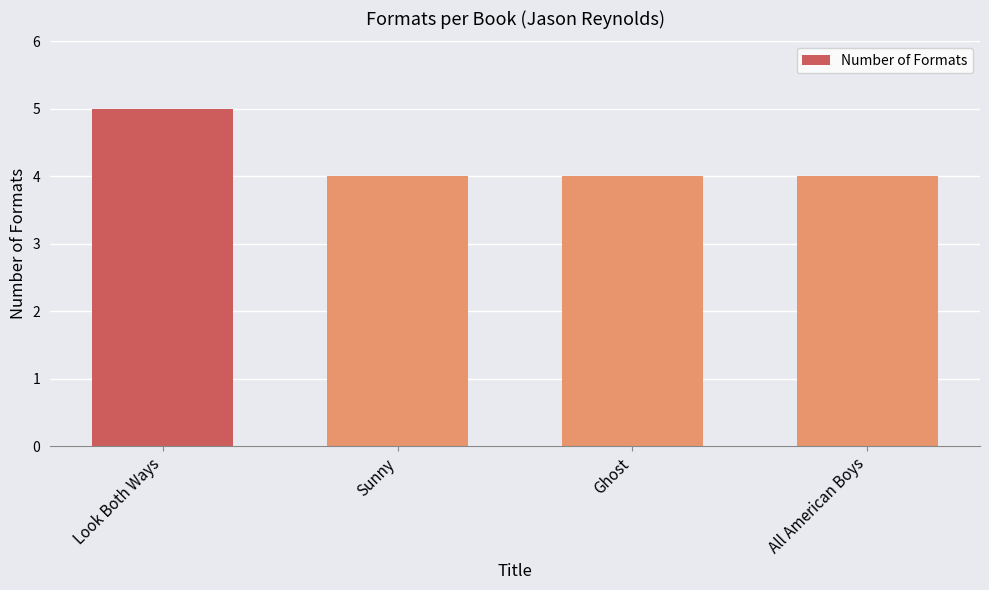

Reading left to right, extract all data points from this chart.

5	4	4	4